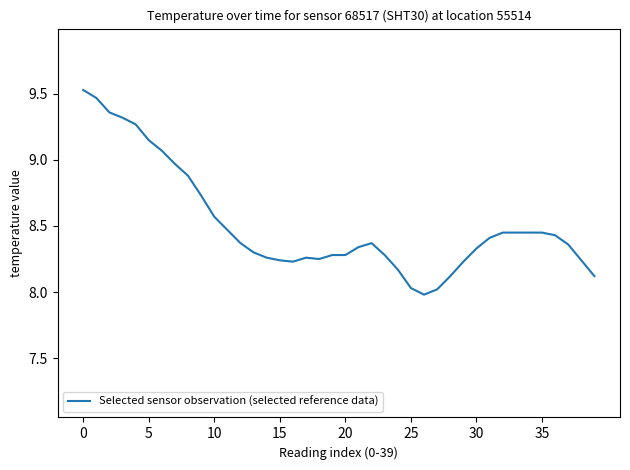

Does the chart display data point markers on the line(s)?

No